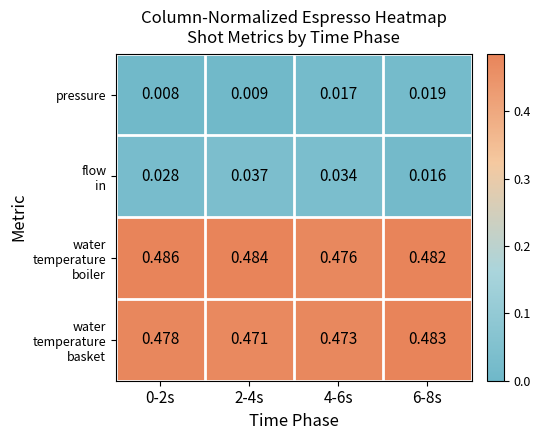

Which has a higher value, 0-2s or 6-8s?

6-8s